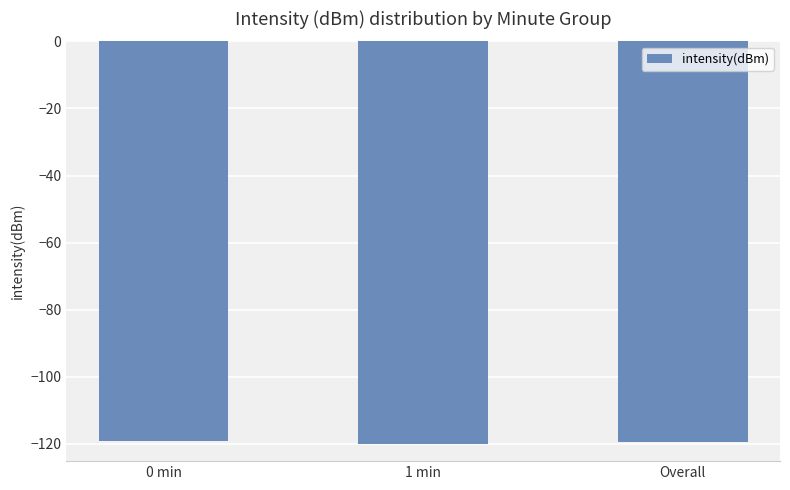

Which has a higher value, 0 min or 1 min?

0 min